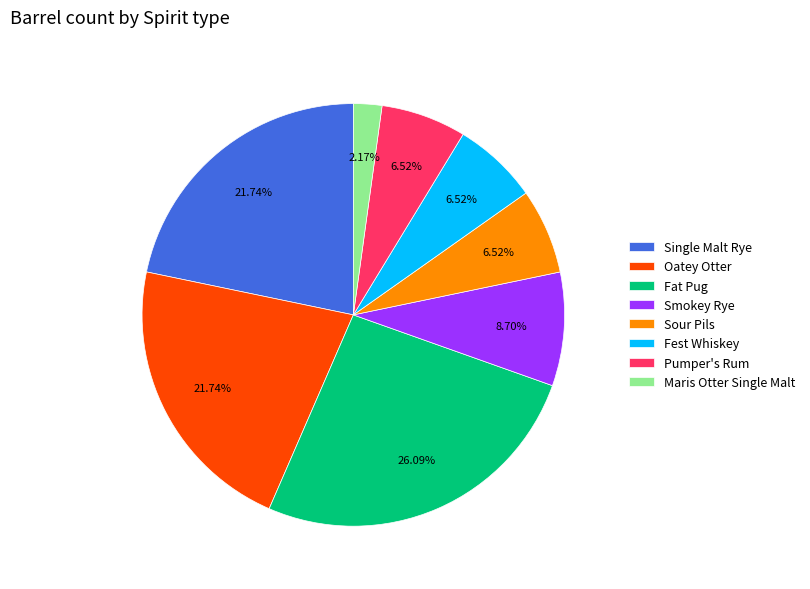

Which slice is the largest?

Fat Pug